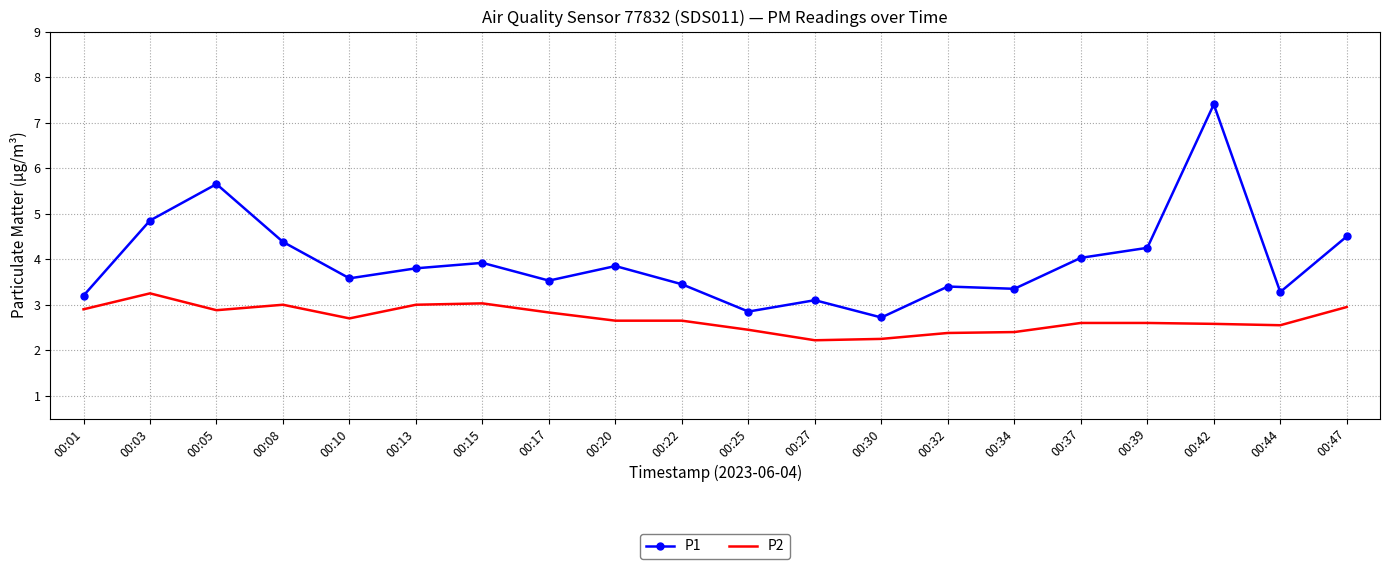

What are all the series names shown in the legend?

P1, P2